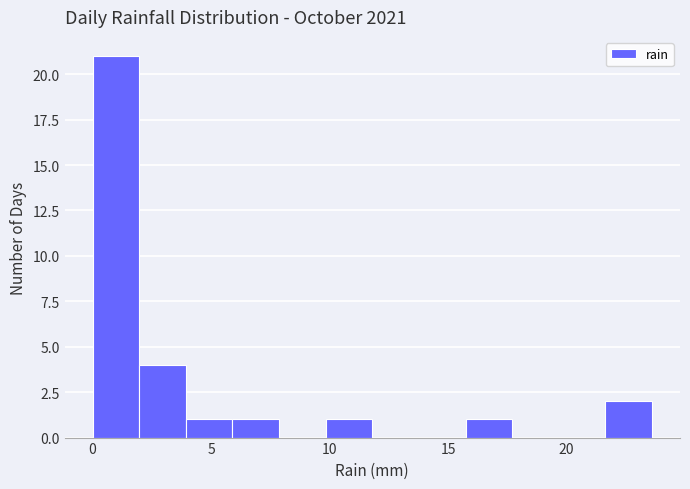

Around what value on the x-axis is the tallest bar? Give the approximate position of its centre, as read against the axis.

1.0